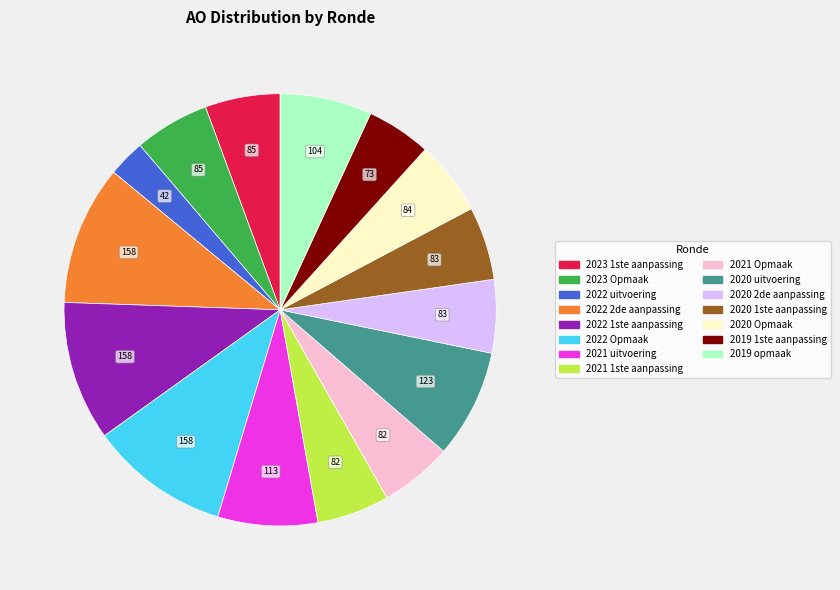

Is it true that 2021 Opmaak is 13% of the pie?

False